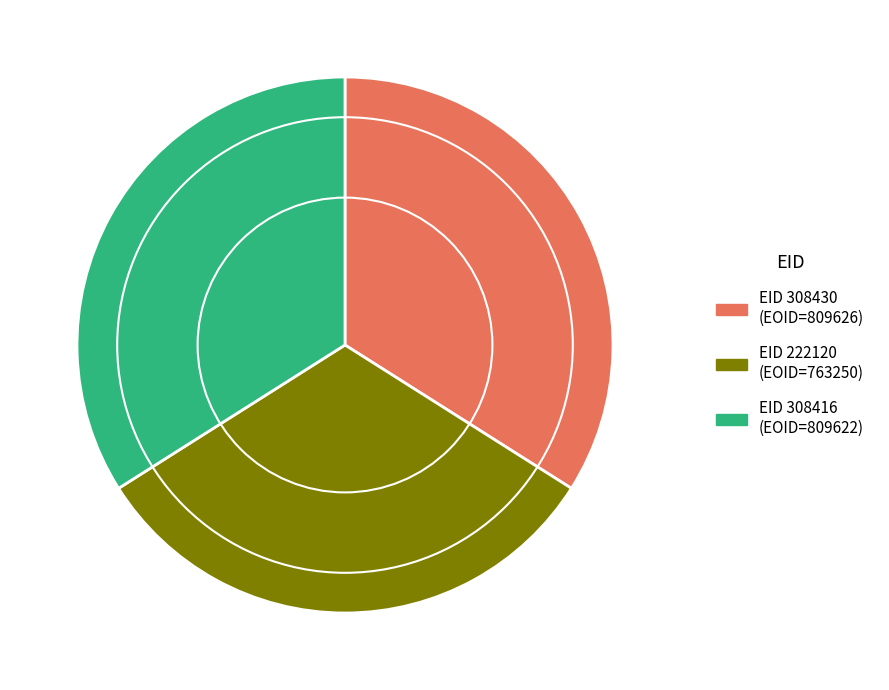

Is there a majority slice in this chart?

No